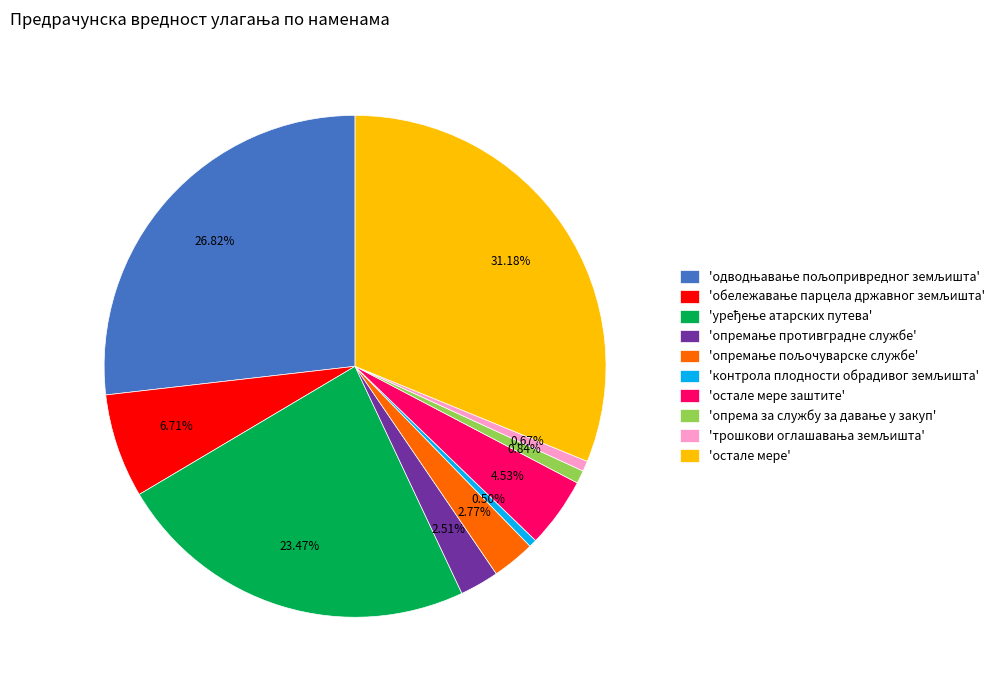

How many slices are in this pie chart?

10